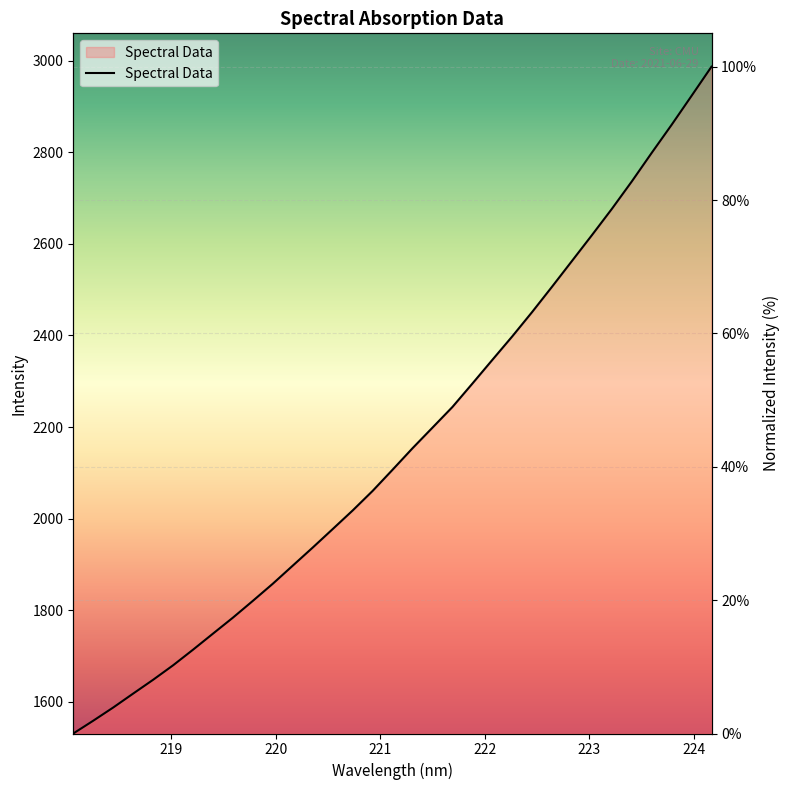

How many positive values are there?

32